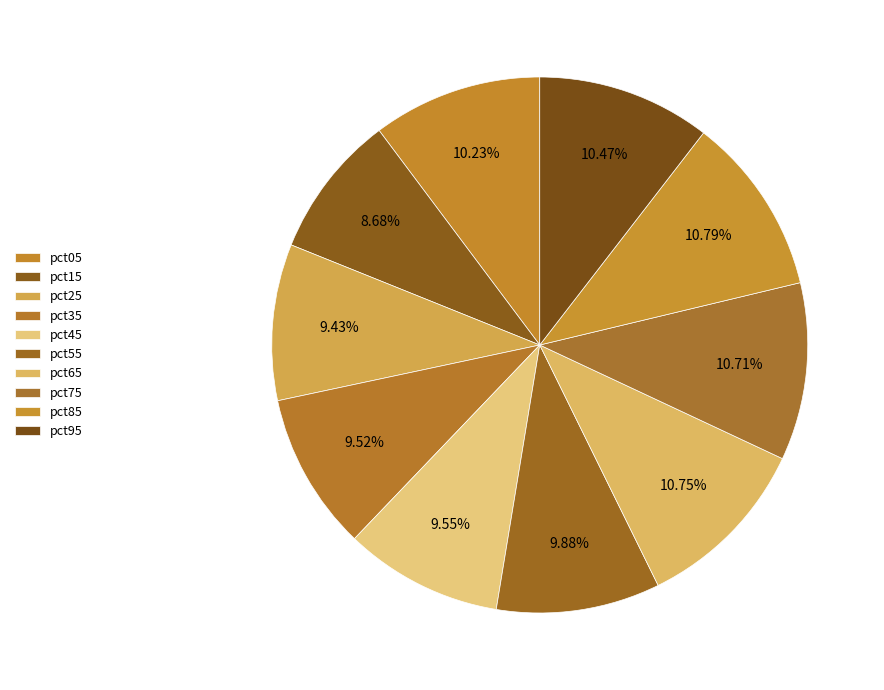

Is pct15 the majority of the pie?

No